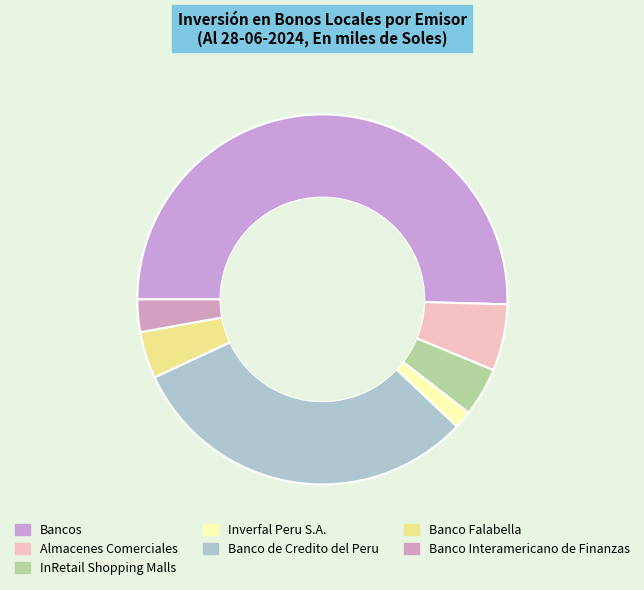

To the nearest percent, what is the difference between the largest and smallest slice percentages?

49%